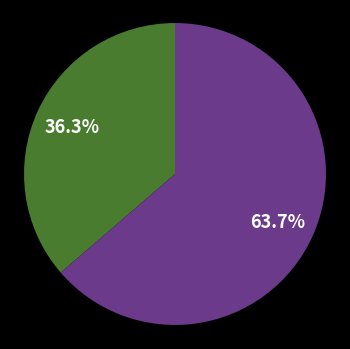

Is there any slice that represents more than half of the pie?

Yes